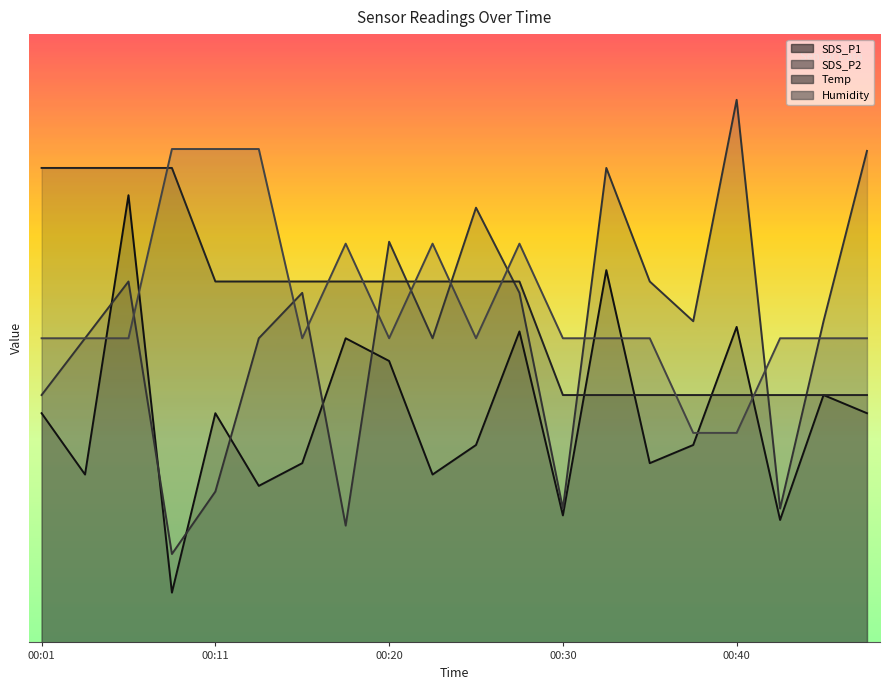

True or false: SDS_P2 and Temp intersect in this chart.

True